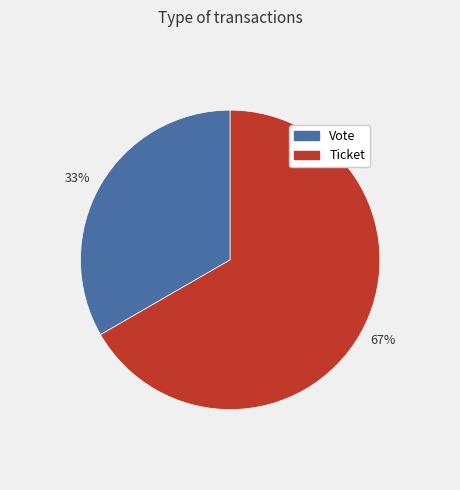

True or false: 67% accounts for 81% of the total.

False